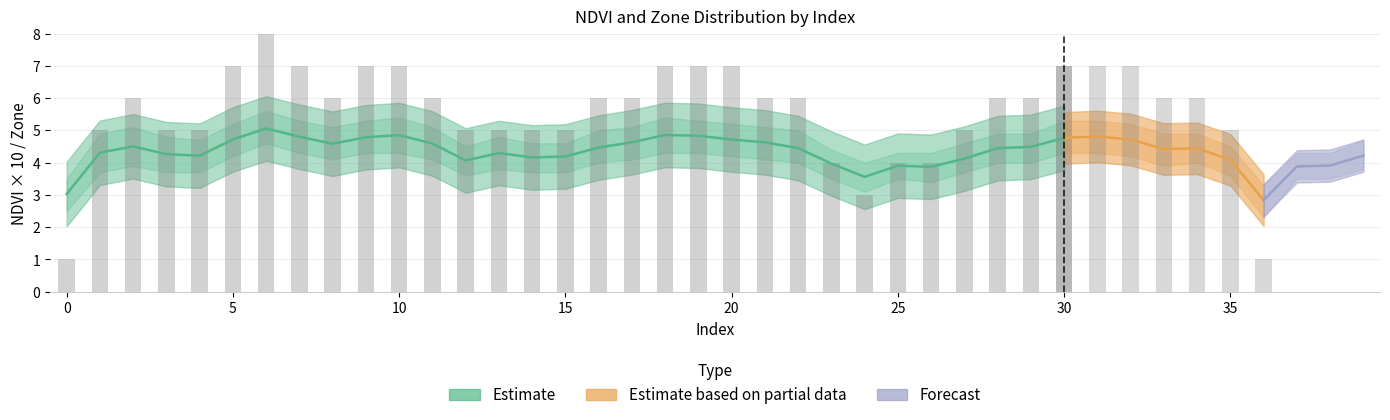

At 32, list the series in order from smallest to largest.

NDVI_lower, NDVI_mean, NDVI_upper, Zone_lower, Zone_mean, Zone_upper